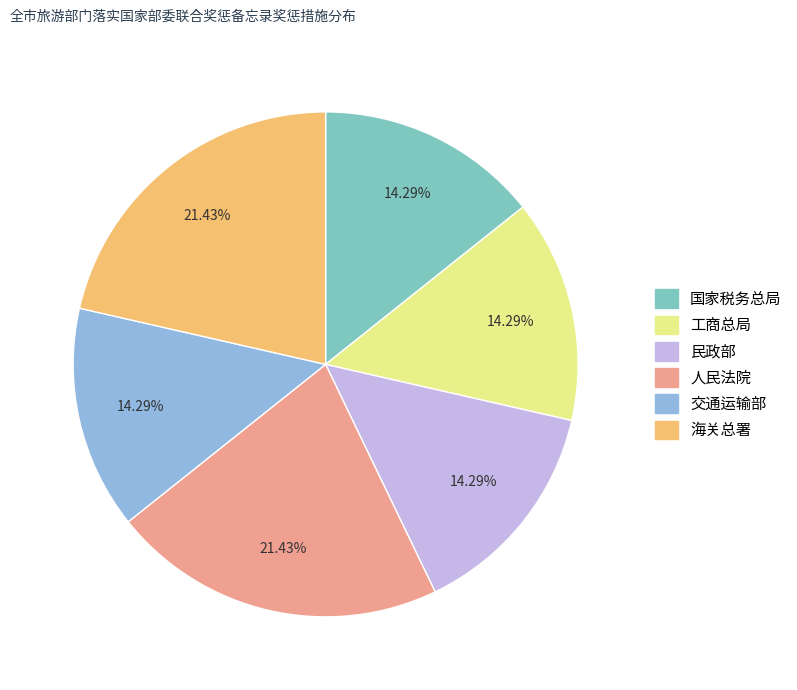

Is there a majority slice in this chart?

No